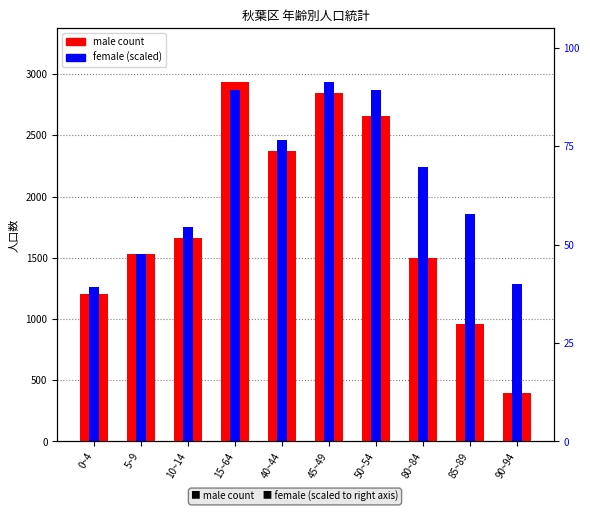

At how many categories does at least one series exceed 2511?

3